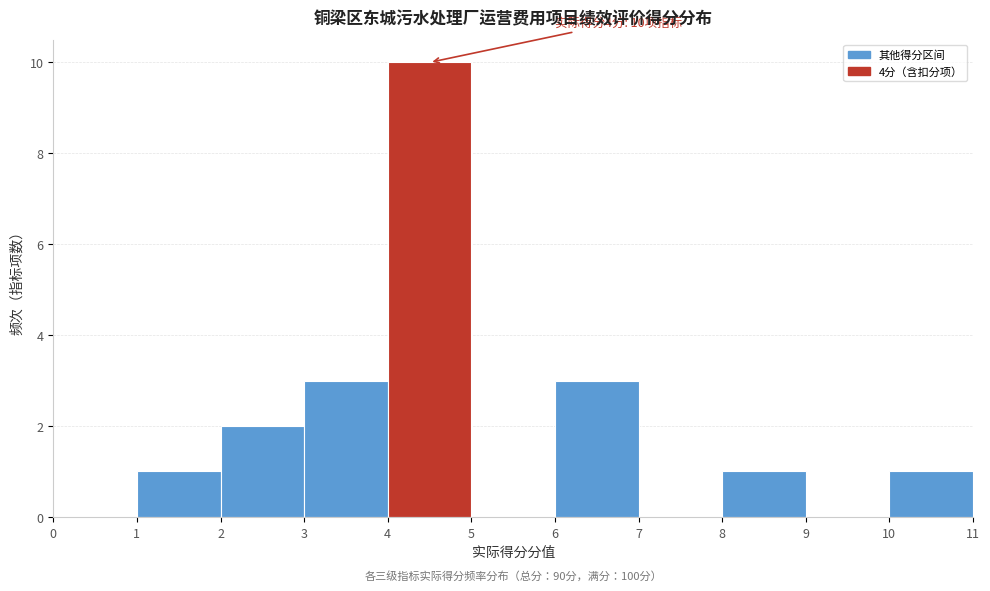

Which range on the x-axis has the tallest bar?

4 to 5